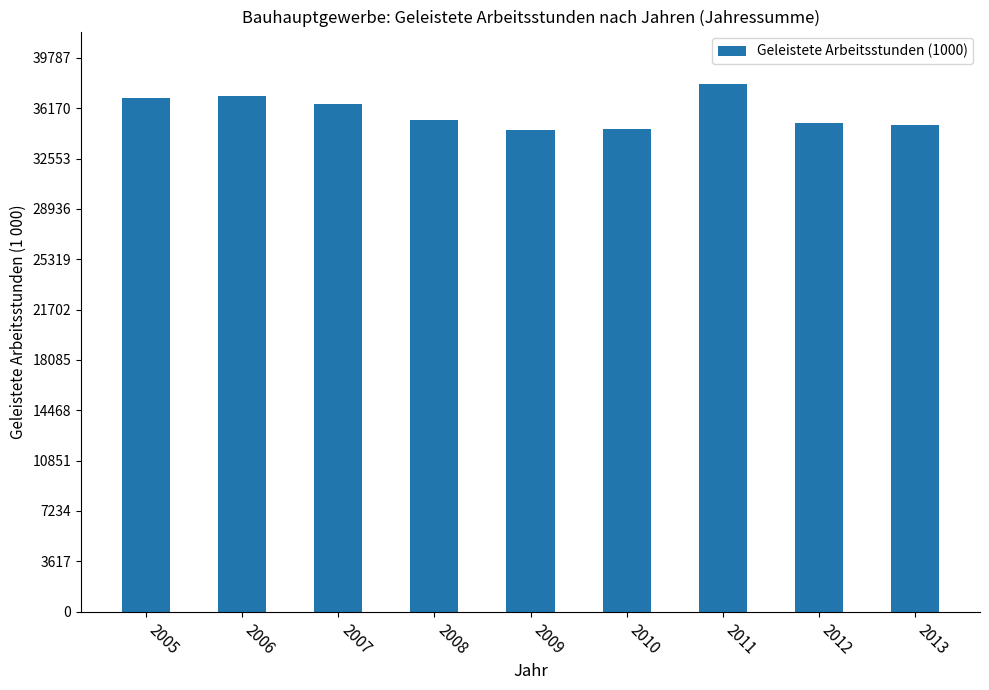

Are the bars grouped side by side (vs. stacked)?

No